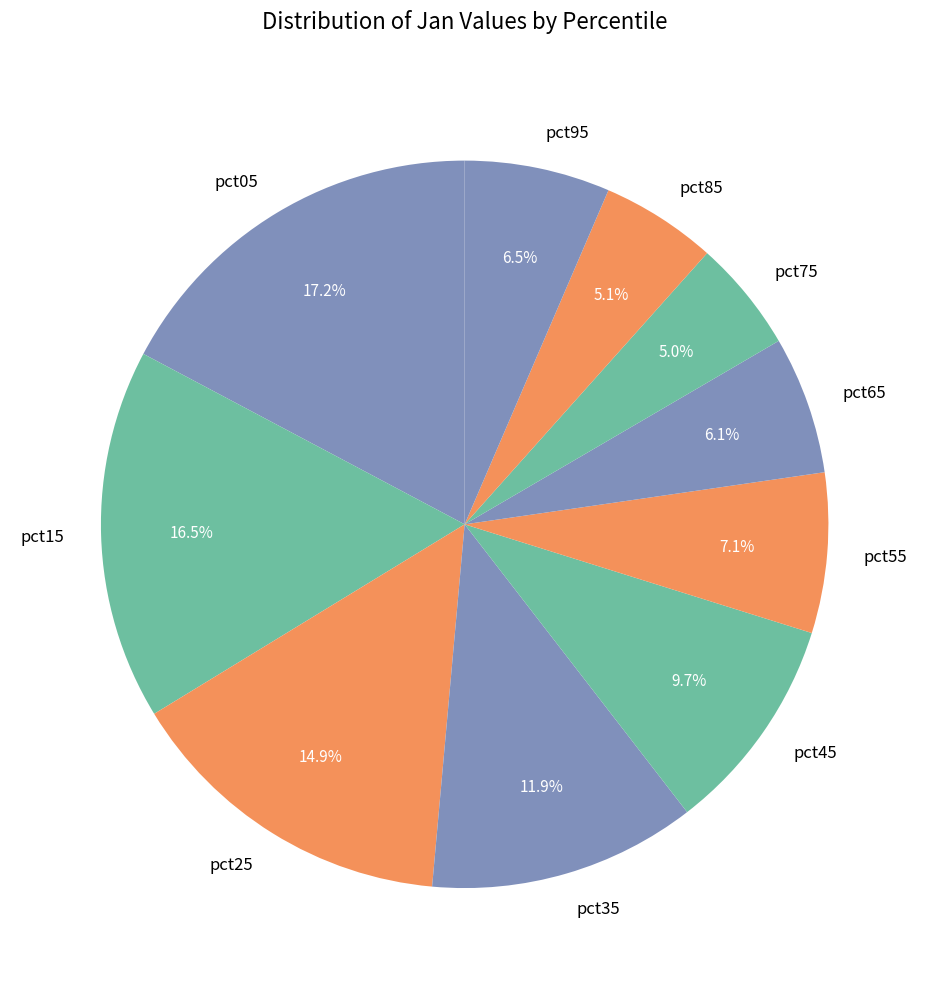

How many segments does this pie chart have?

10